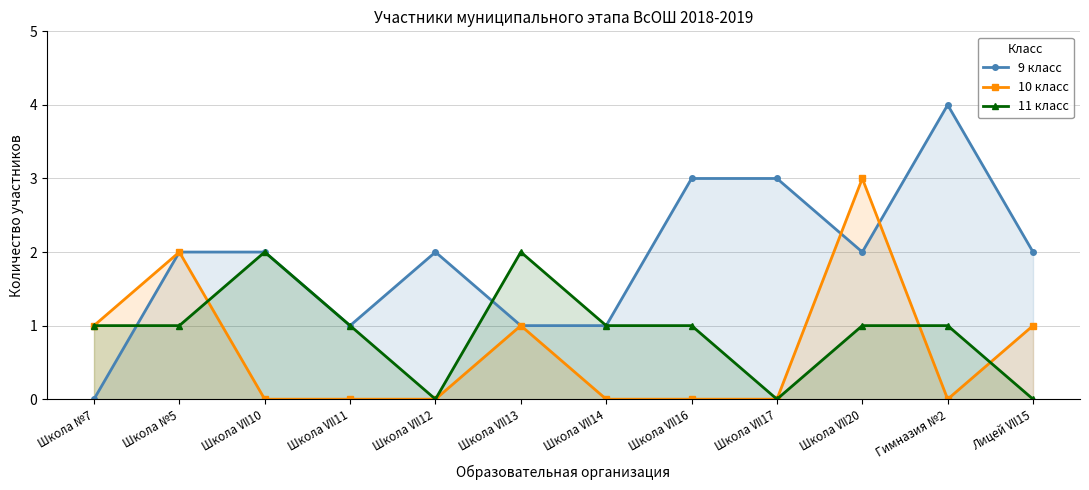

At Школа Ⅶ10, list the series in order from largest to smallest.

9 класс, 11 класс, 10 класс